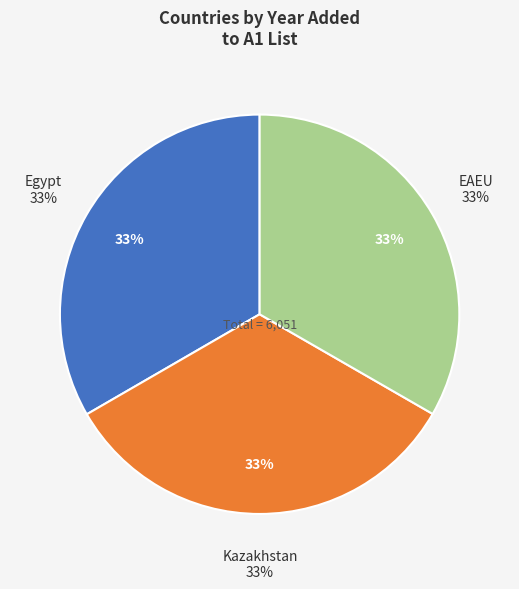

Which slice is the smallest?

EAEU